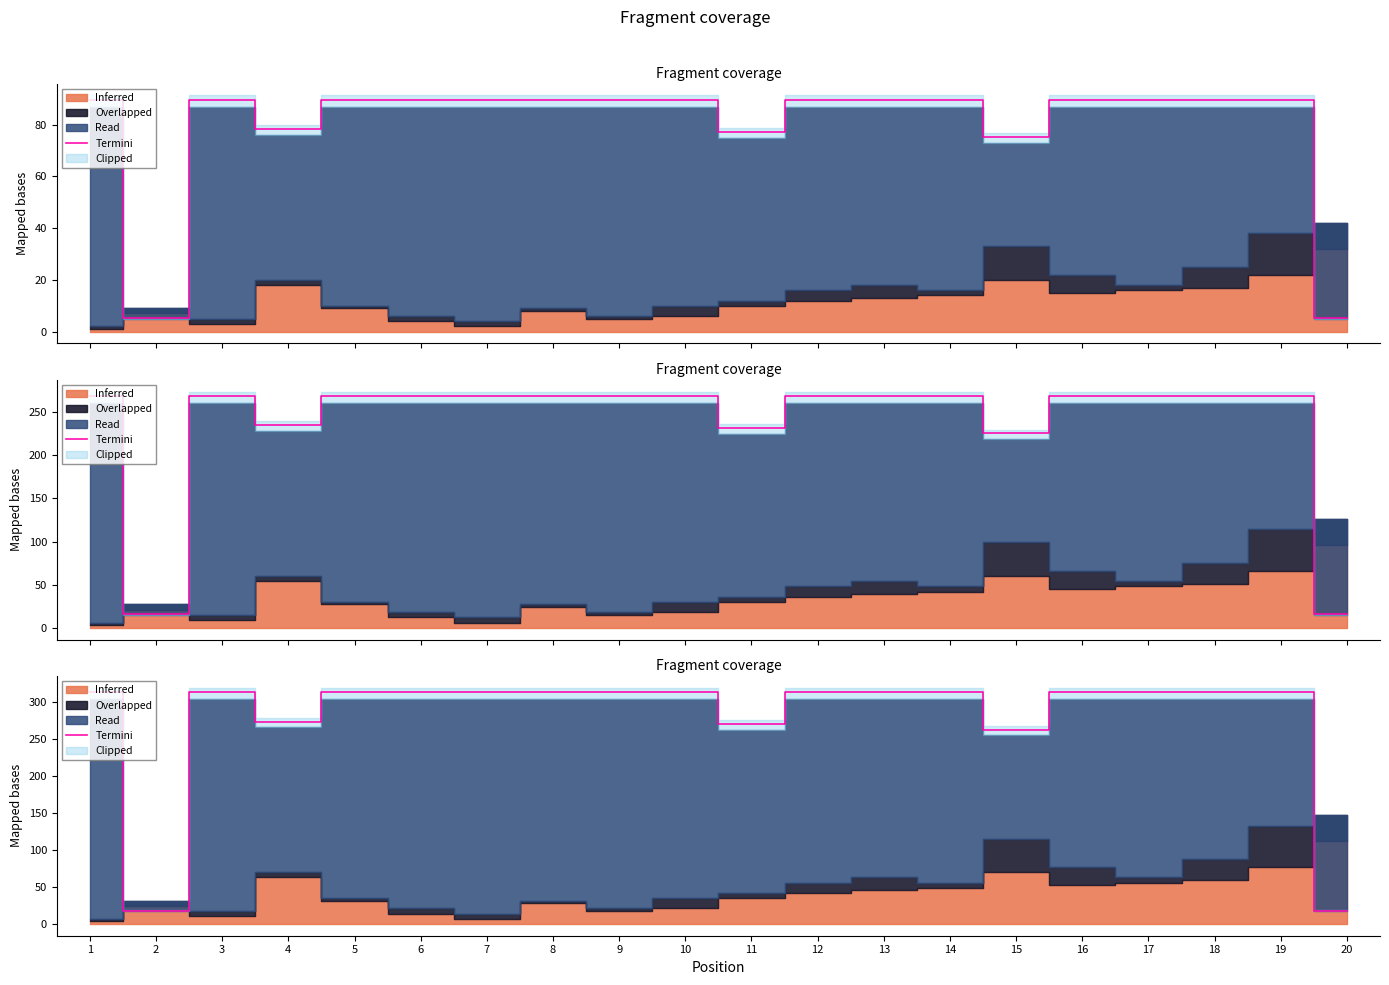

Count the number of values greater than 313.

15